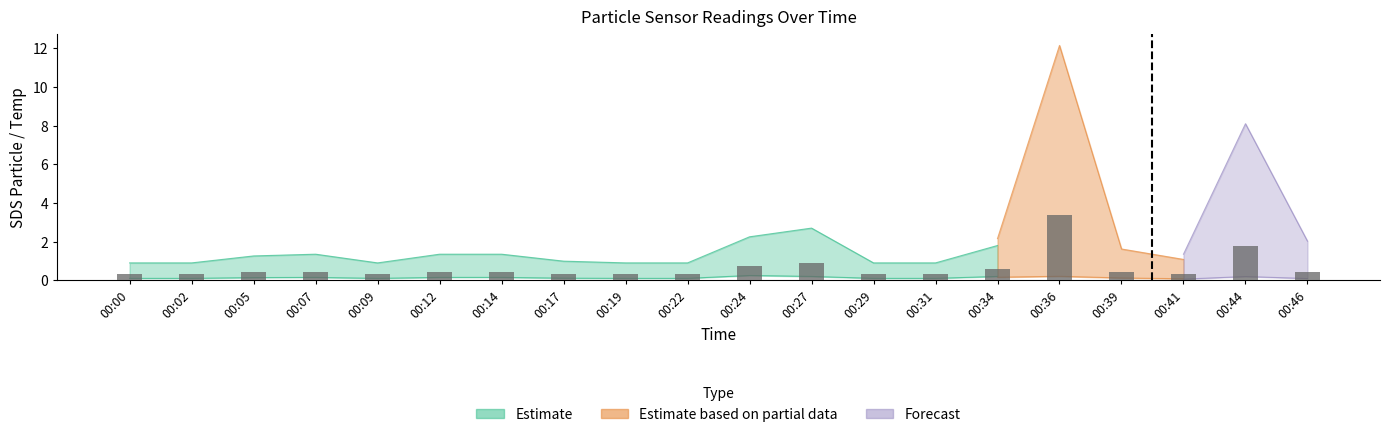

How many bars are there in total?

20